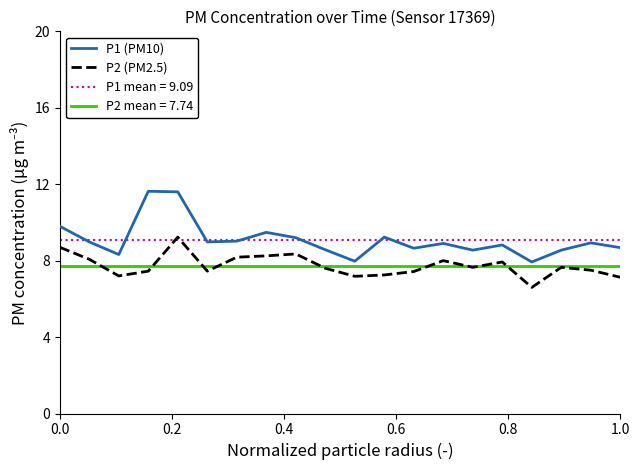

True or false: P1 (PM10) and P2 (PM2.5) cross at least once.

False